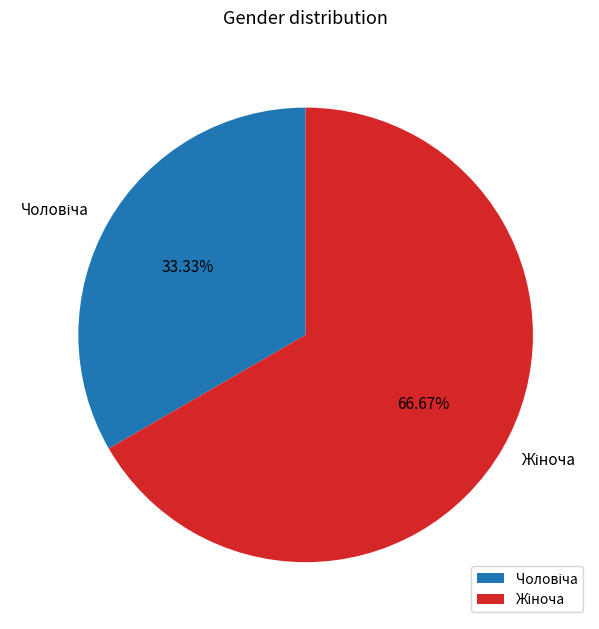

Is there a majority slice in this chart?

Yes